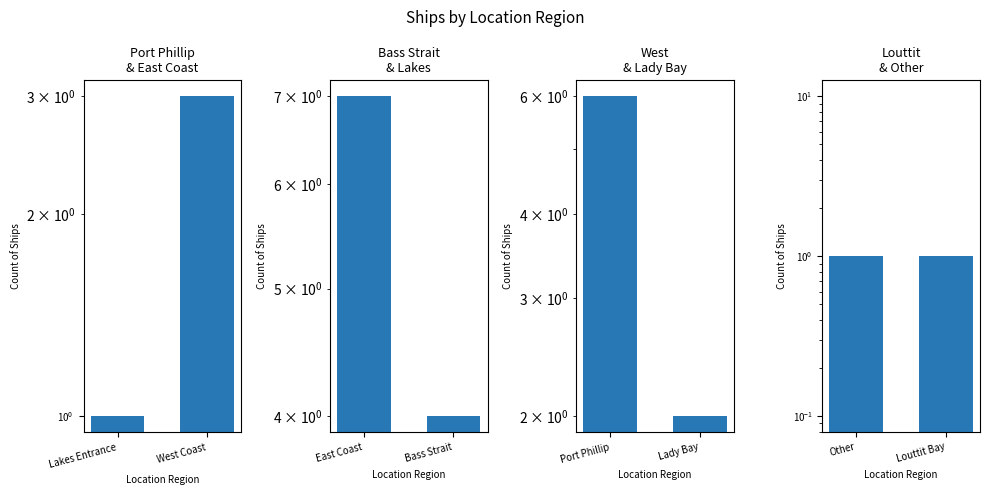

The Louttit
& Other series shows 1 at Other. True or false?

False